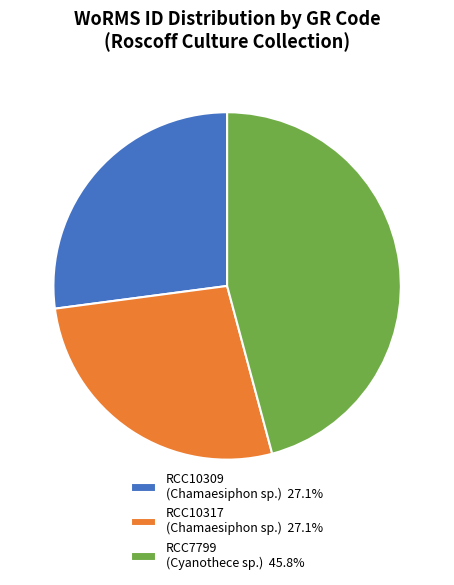

Is RCC10317 the majority of the pie?

No